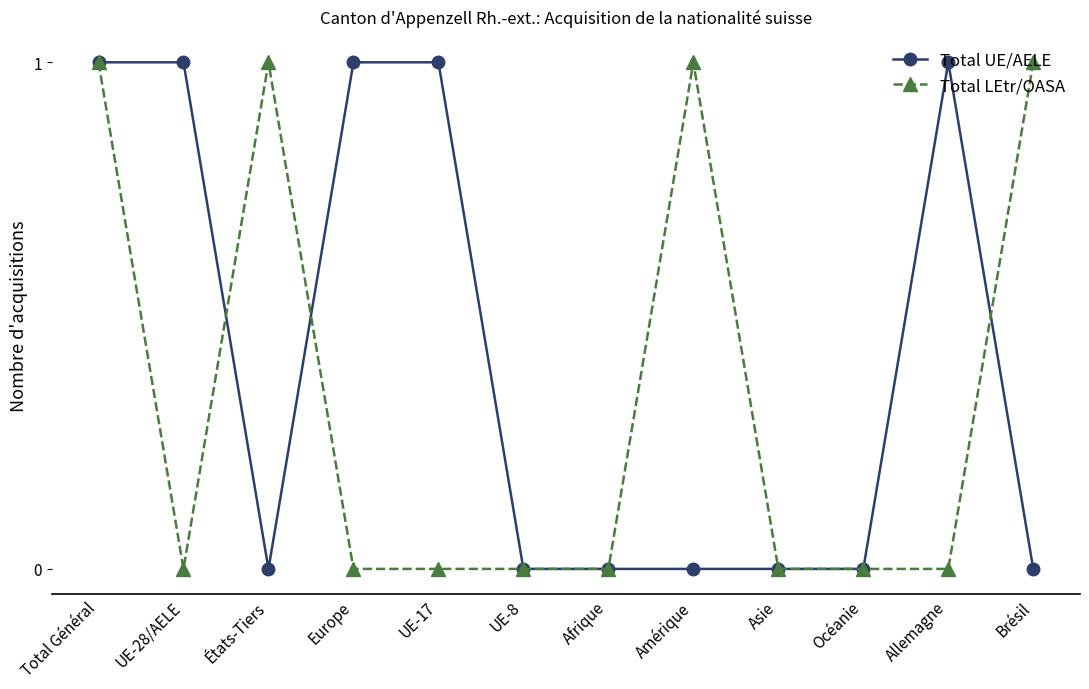

Count the Total LEtr/OASA values in the range 0 to 1.

12